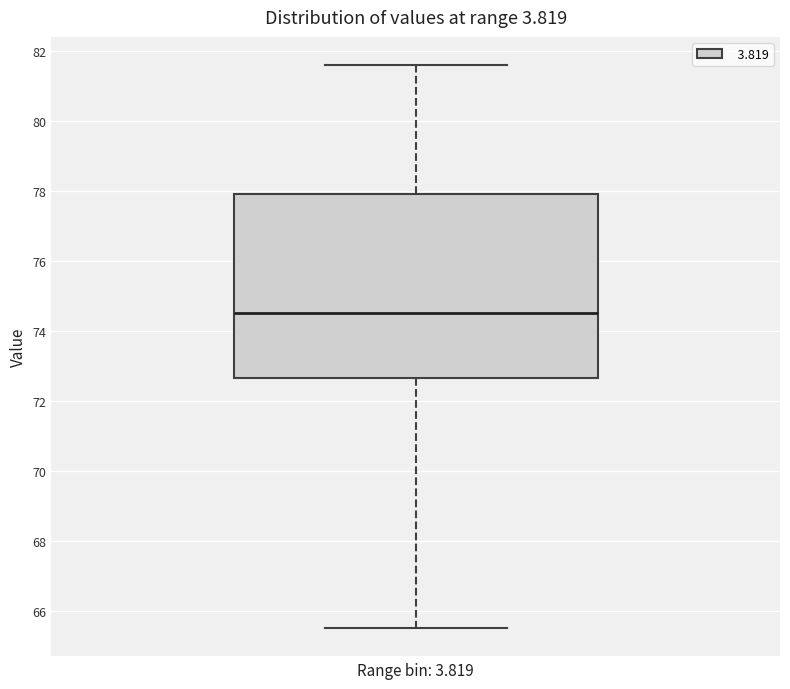

Transcribe this box plot: give where the median line is, the range the box spans, and where the two whiskers end, as read against the y-axis. The values are not printed on the chart, so give them approximately, as read against the axis.

median 74.6, box 72.6 to 78.0, whiskers 65.6 to 81.6